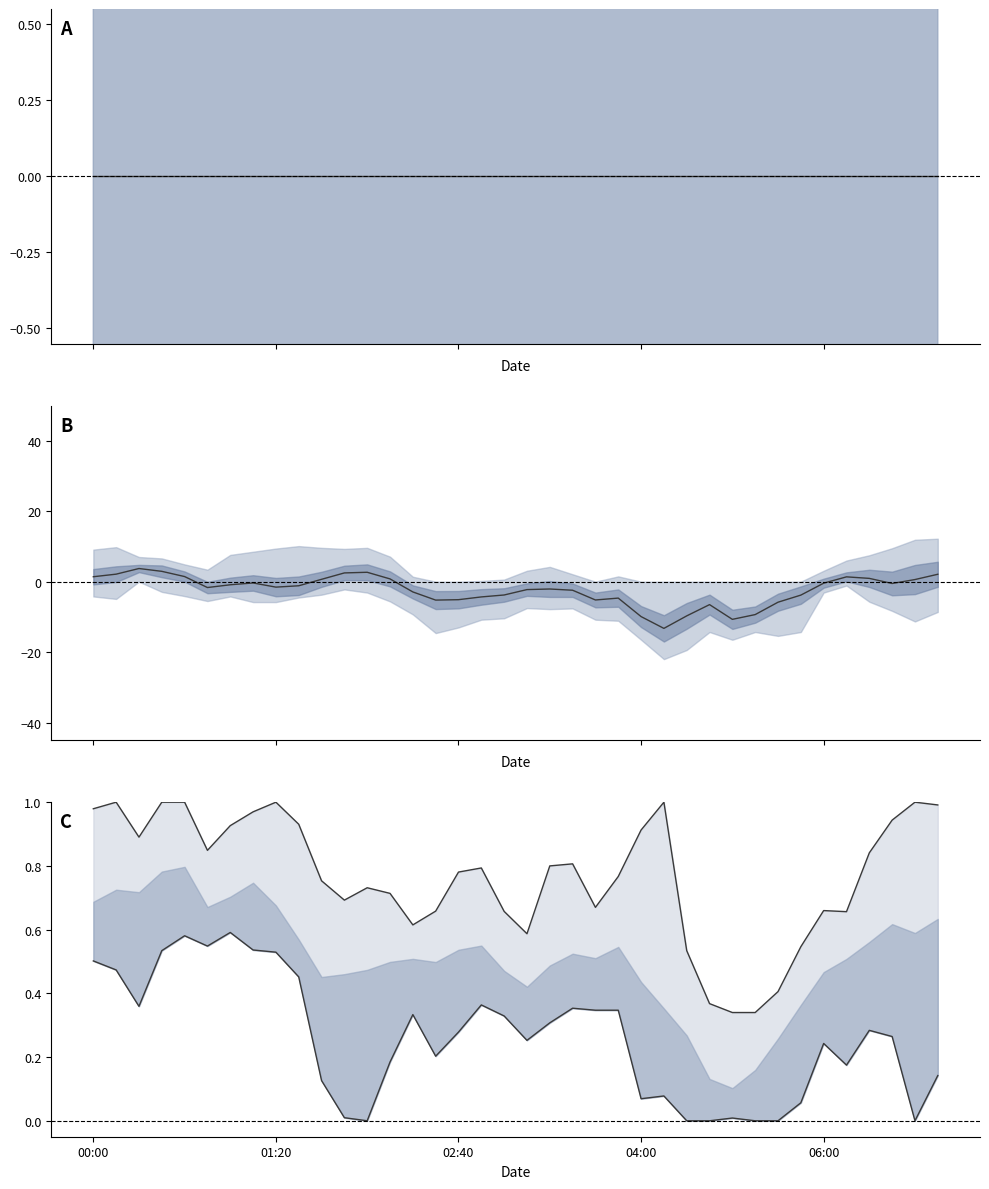

After their last crossing, which series has the higher values: mean or mean deviation?

mean deviation